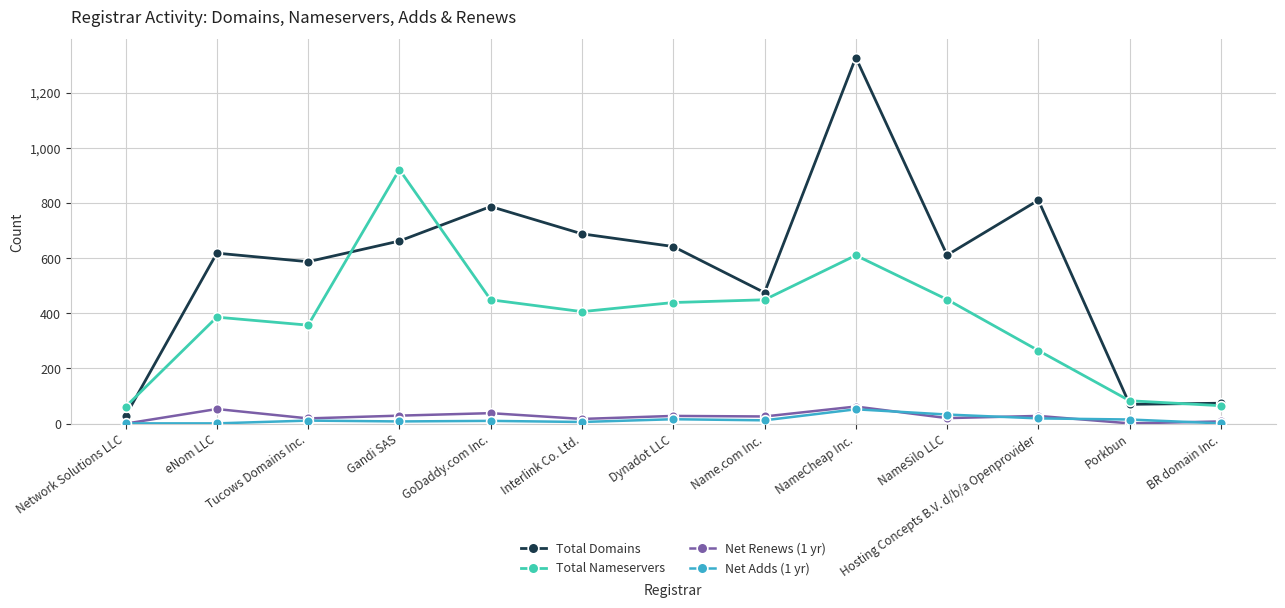

What is the label of the 13th point from the left?

BR domain Inc.